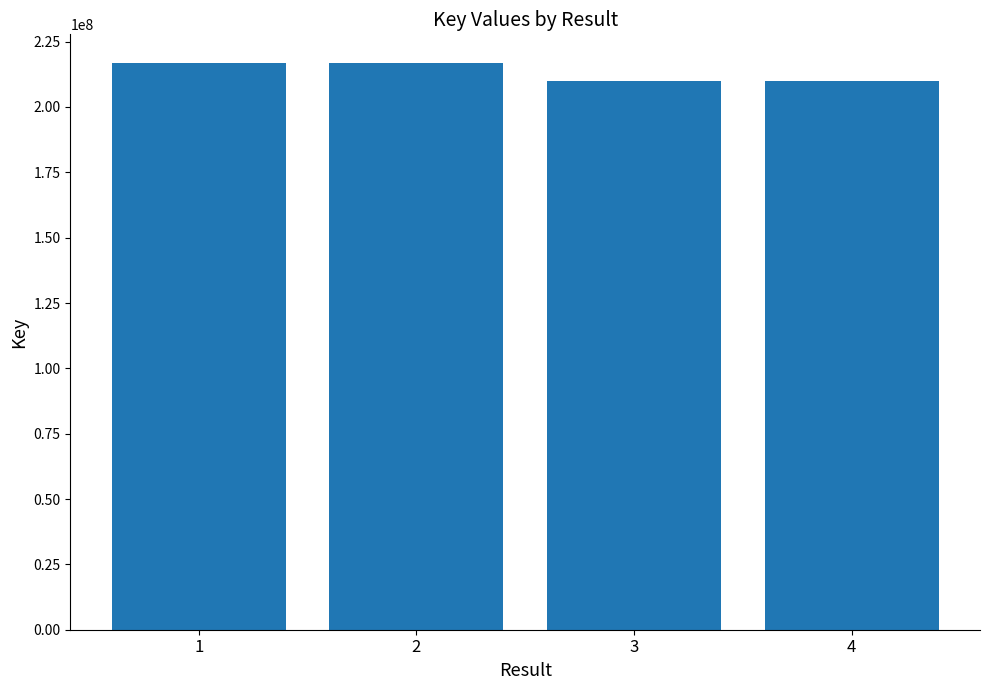

What is the sum of all values?

853814058